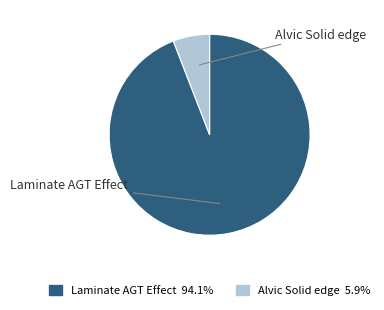

Does any single category account for the majority?

Yes